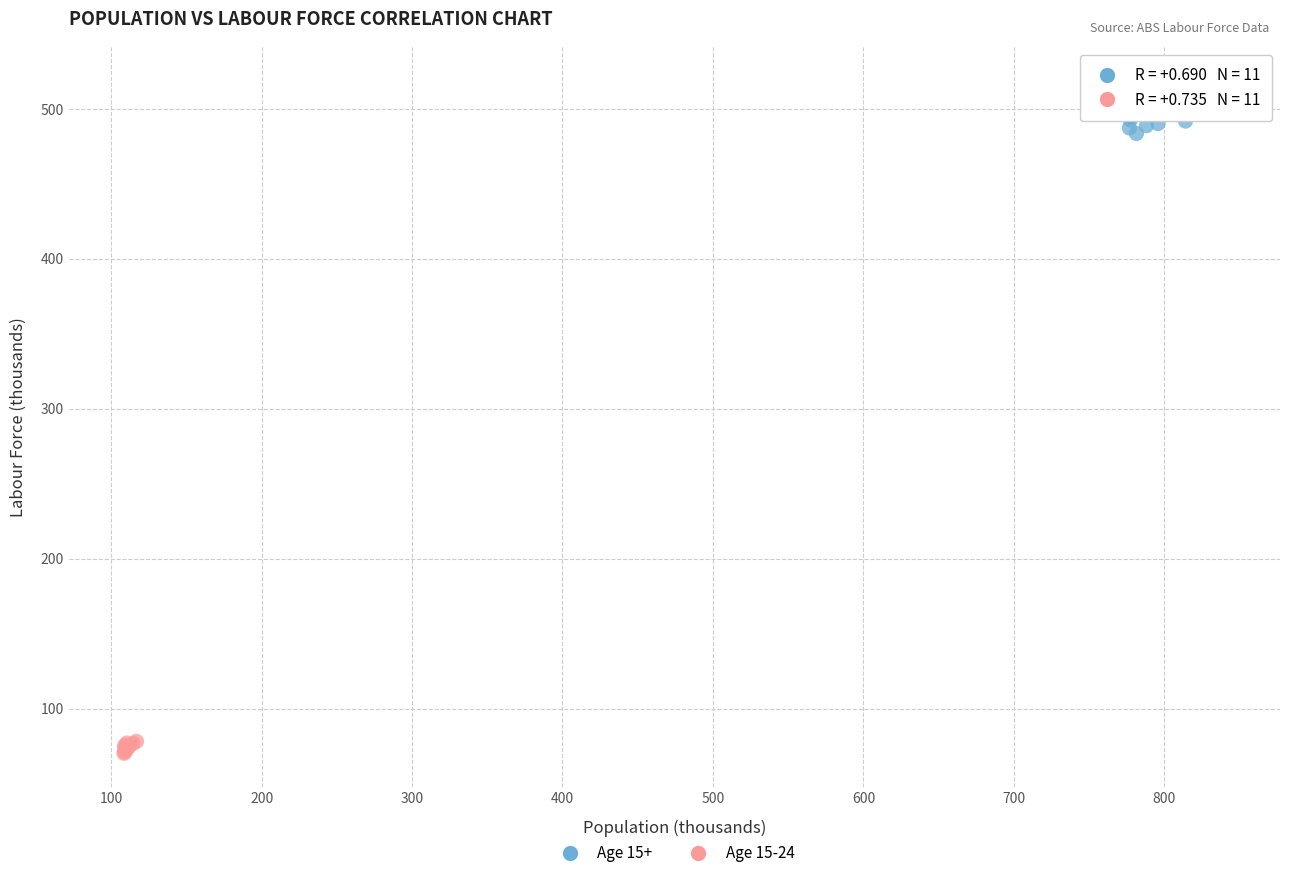

Which series reaches the maximum Y coordinate?

Age 15+